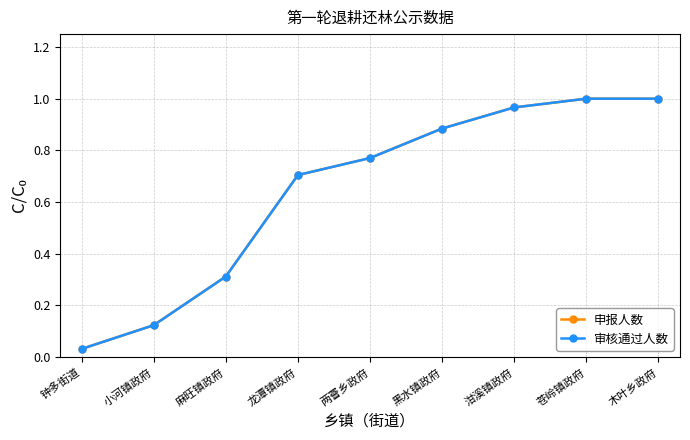

Does the chart have visible grid lines?

Yes